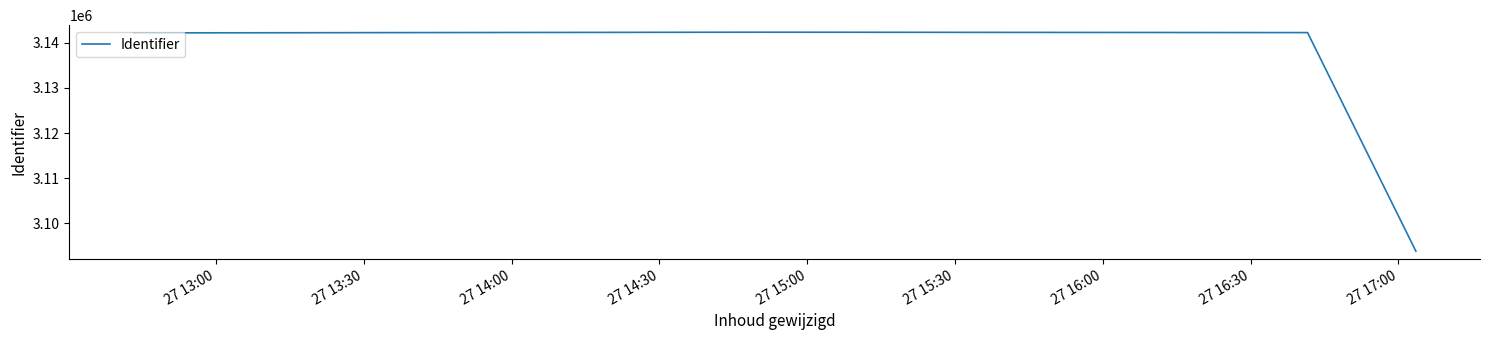

What is the difference between the maximum and minimum values?

48444